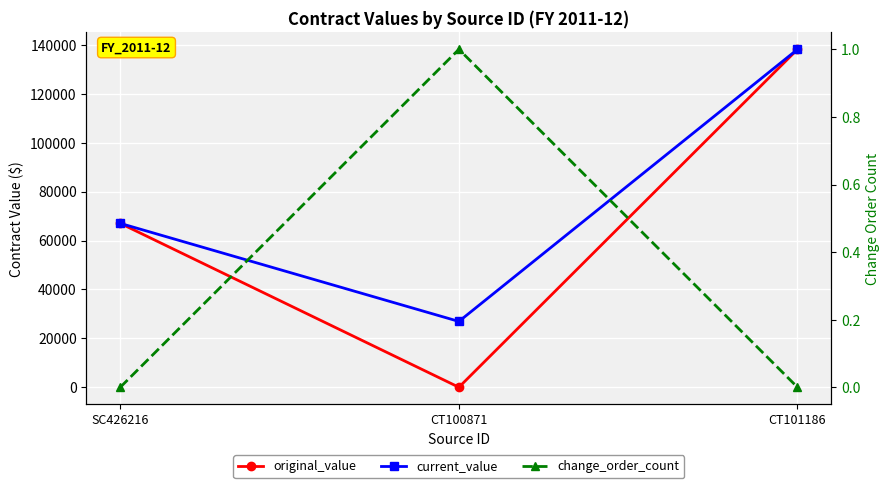

At which label does original_value reach its peak?

CT101186